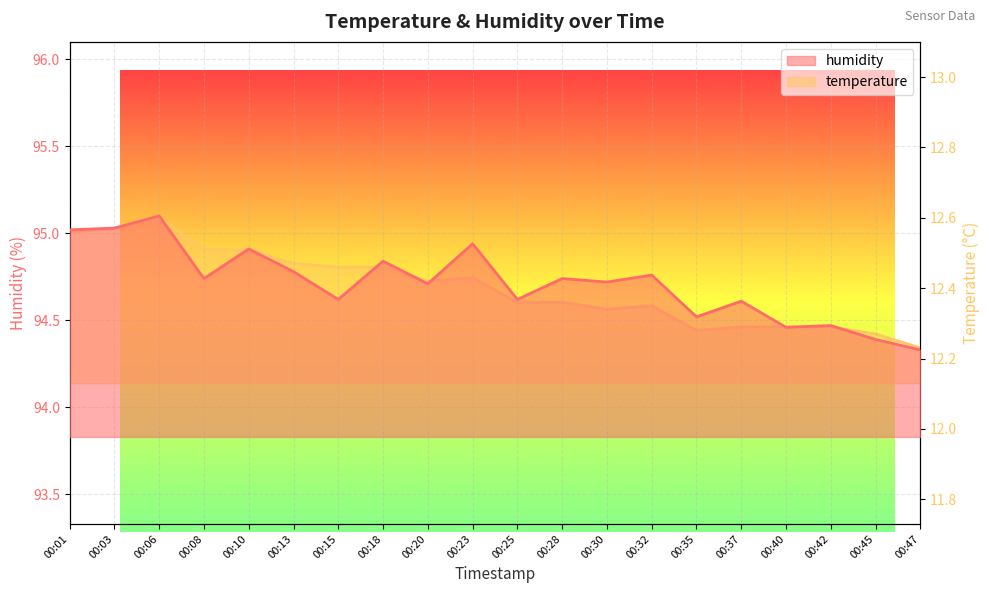

At which category does humidity reach its first local valley?

00:08